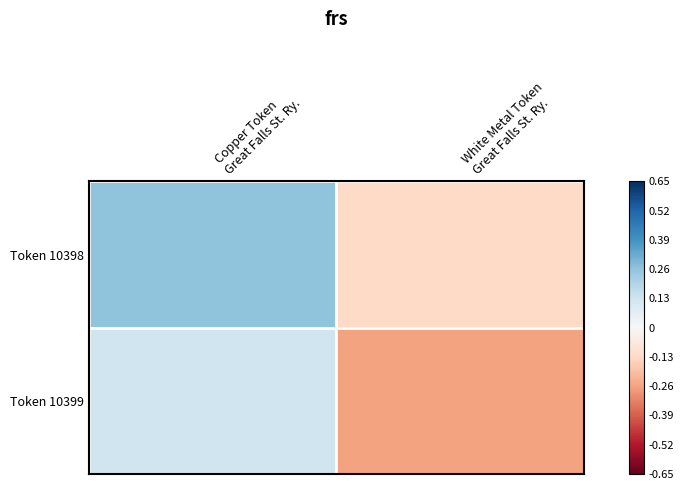

Reading left to right, what are all the values shown in this chart?

Token 10398: Copper Token
Great Falls St. Ry.=0.3	White Metal Token
Great Falls St. Ry.=-0.1
Token 10399: Copper Token
Great Falls St. Ry.=0.1	White Metal Token
Great Falls St. Ry.=-0.3